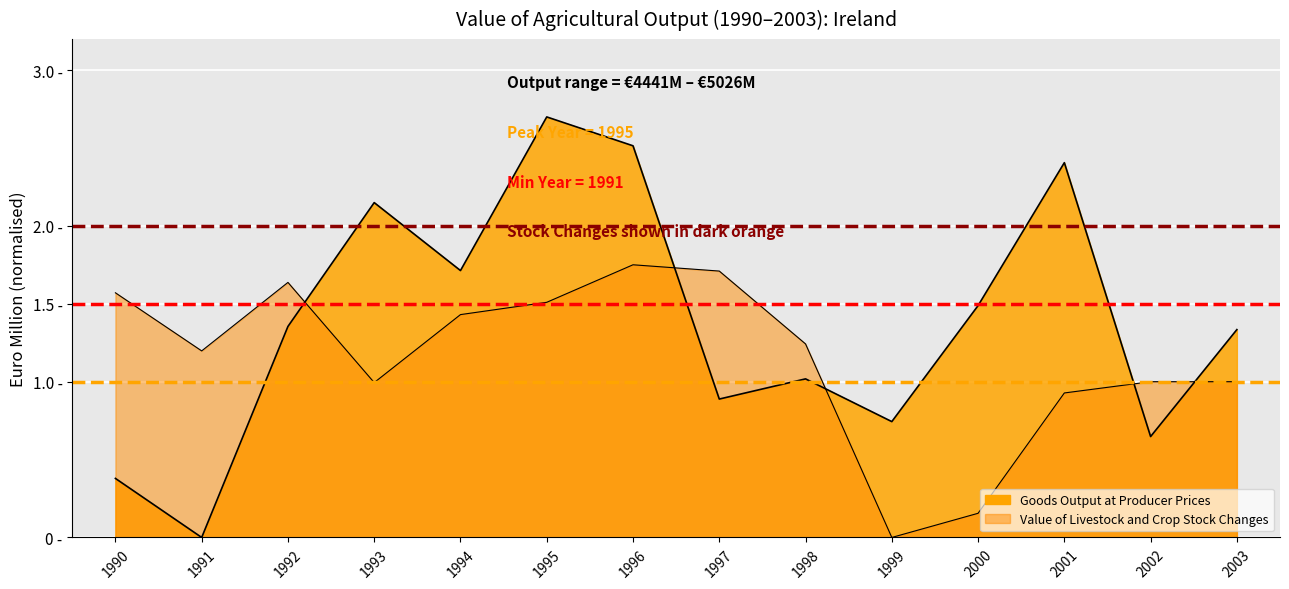

What are all the series names shown in the legend?

Goods Output at Producer Prices, Value of Livestock and Crop Stock Changes